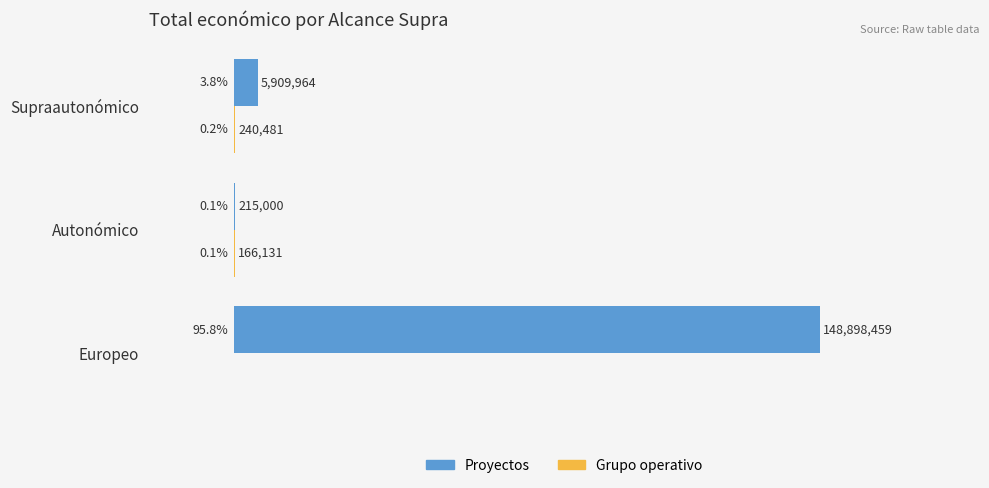

Reading left to right, transcribe all the data shown in this chart.

Proyectos: 148898459	215000	5909964
Grupo operativo: 0	166131	240481